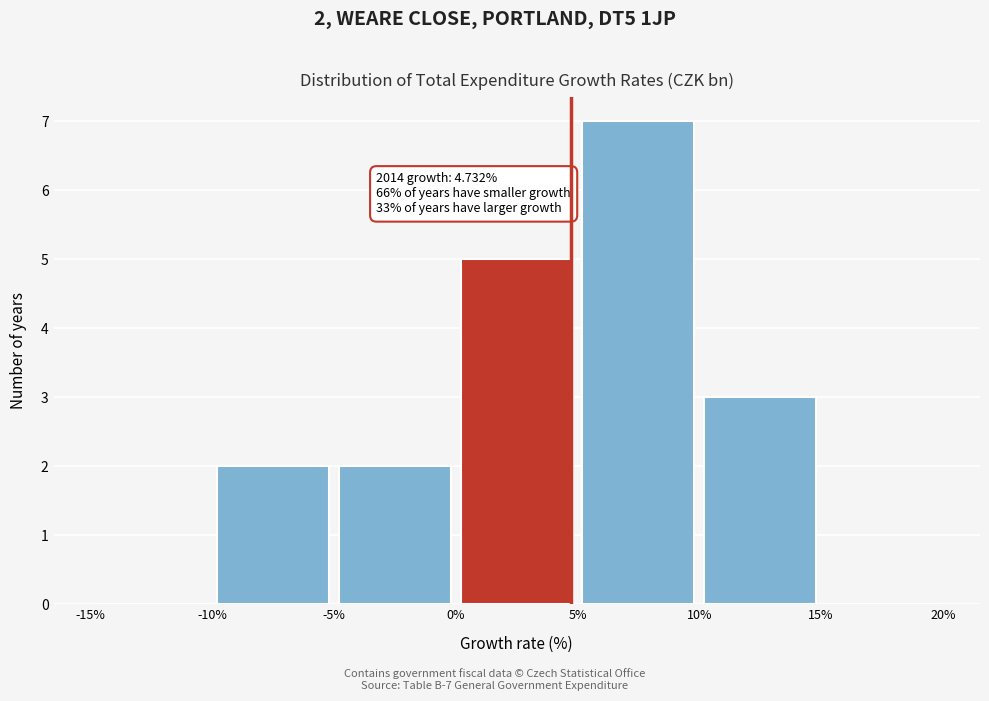

Over which range of the x-axis is the bar tallest?

5% to 10%